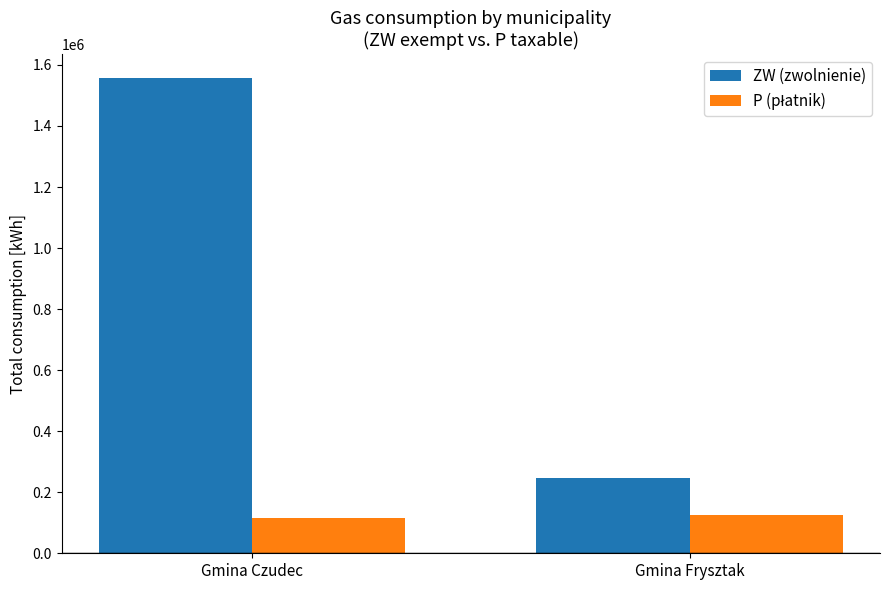

Which series has the largest total across all categories?

ZW (zwolnienie)